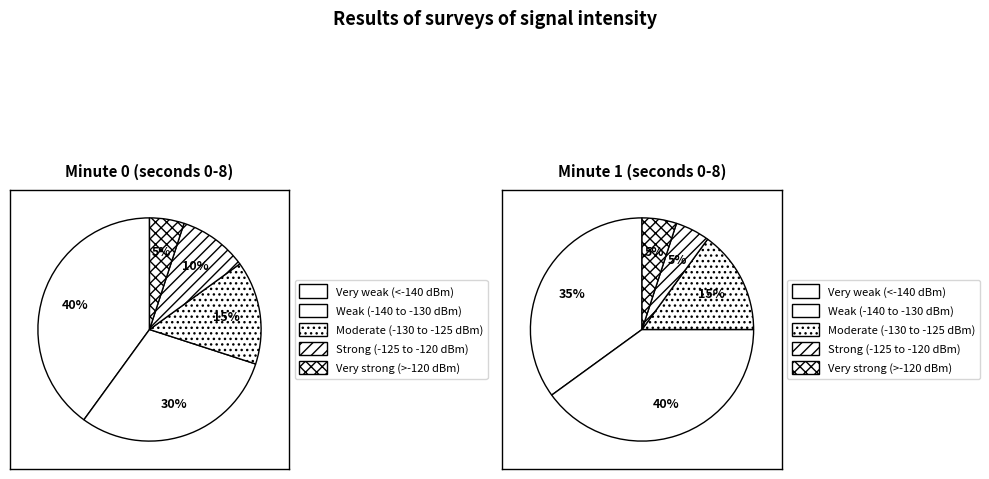

What percentage is the 2 slice, to the nearest percent?

30%